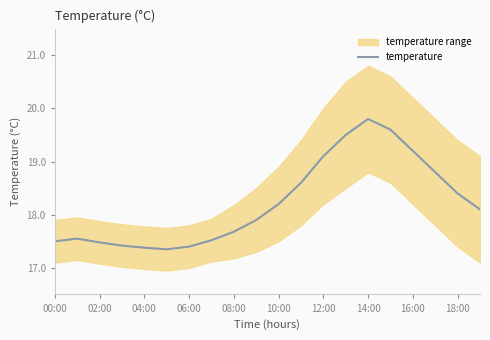

How many lines are shown in the chart?

1